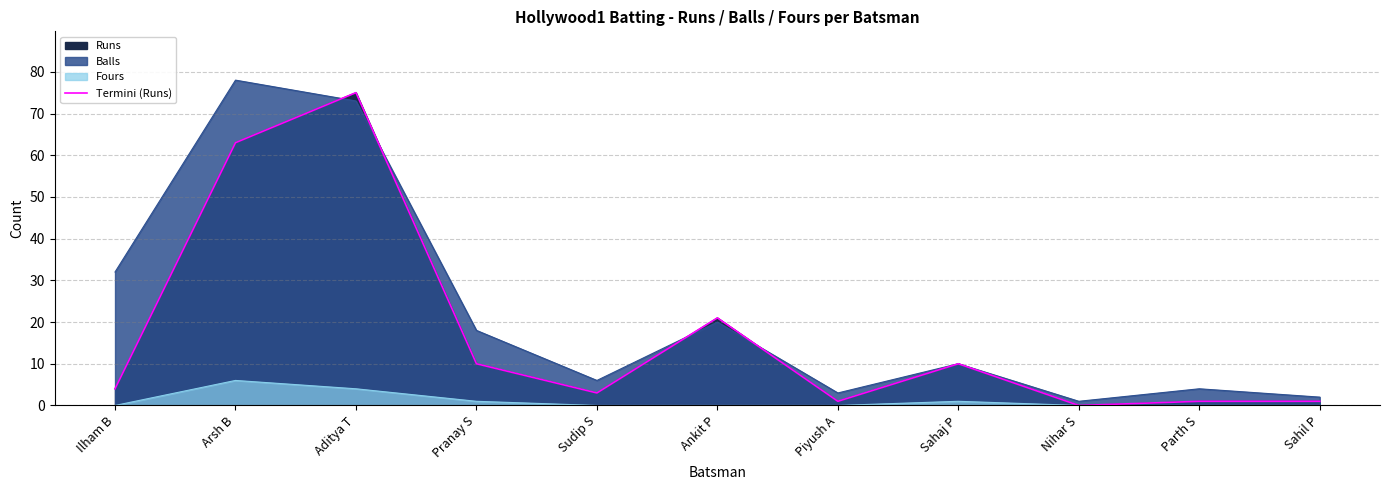

List the labels in order of value, largest first.

Aditya T, Arsh B, Ankit P, Pranay S, Sahaj P, Ilham B, Sudip S, Piyush A, Parth S, Sahil P, Nihar S